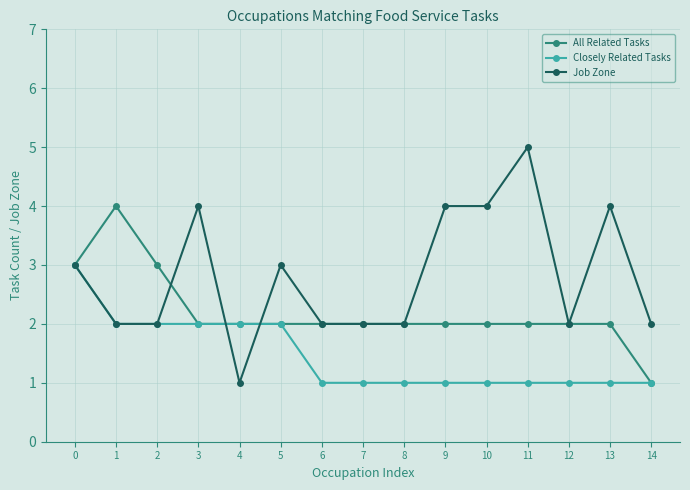

What are all the series names shown in the legend?

All Related Tasks, Closely Related Tasks, Job Zone